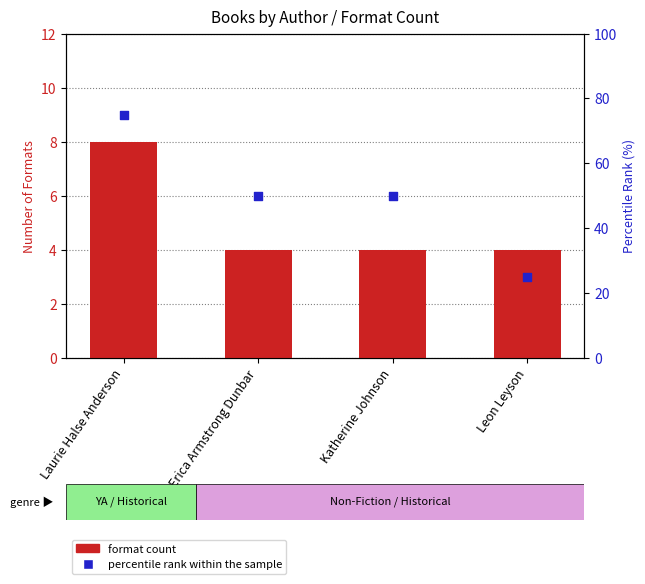

What are all the series names shown in the legend?

format count, percentile rank within the sample